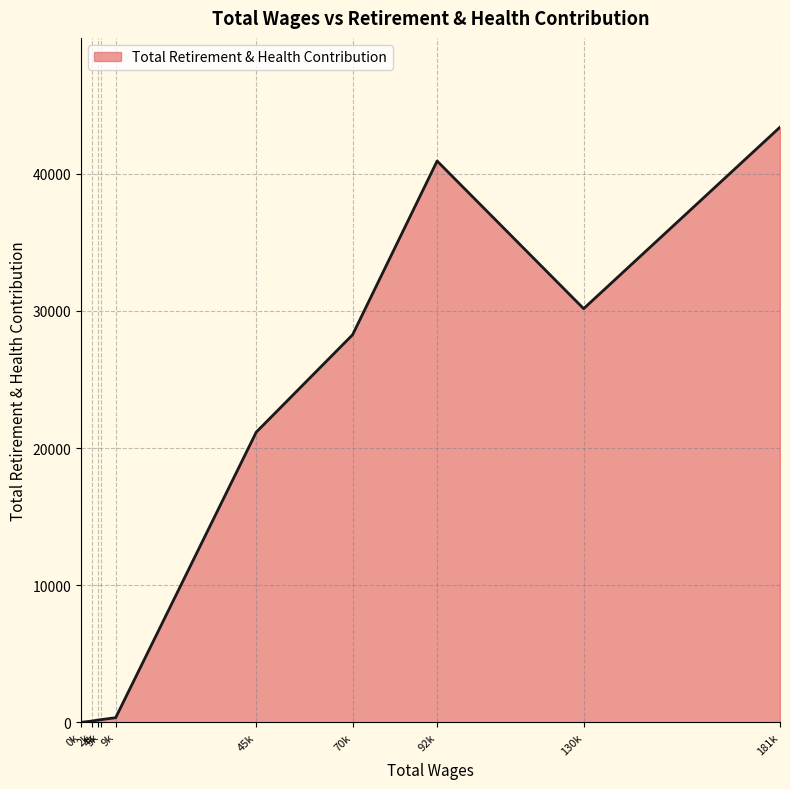

What is the maximum value shown in the chart?

43403